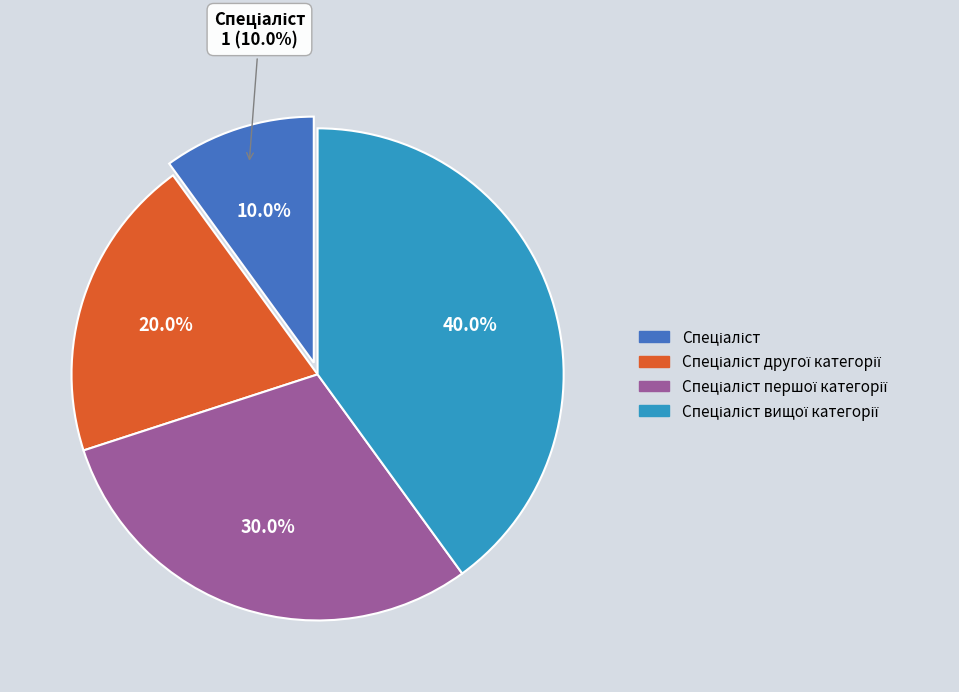

To the nearest percent, what is the average slice percentage?

25%